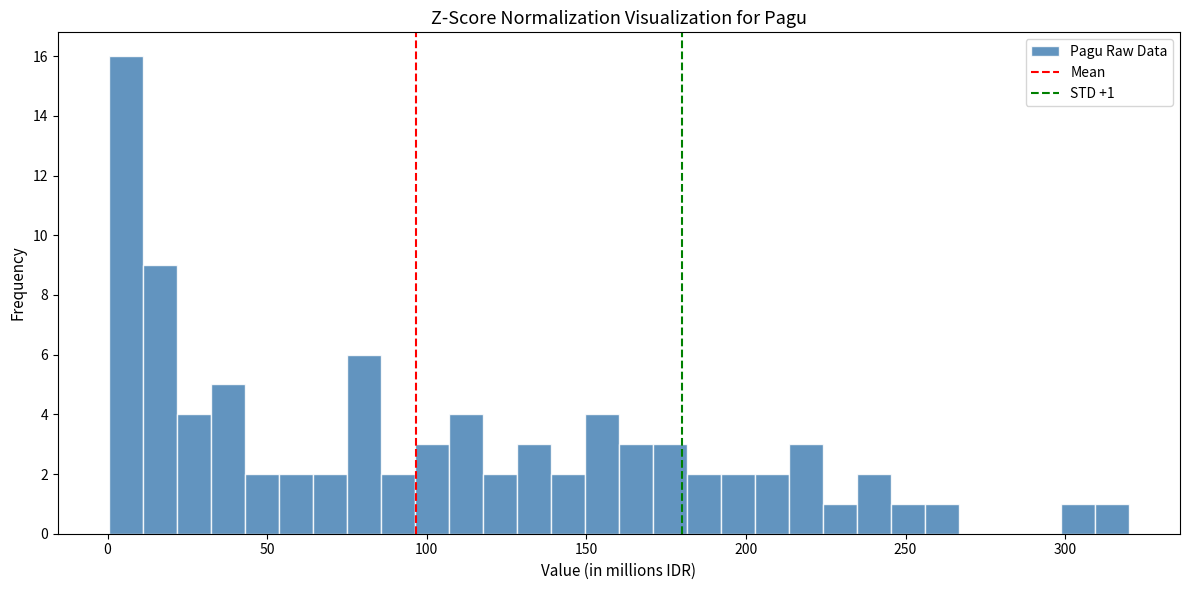

Read against the x-axis, roughly where is the centre of the tallest bar?

5